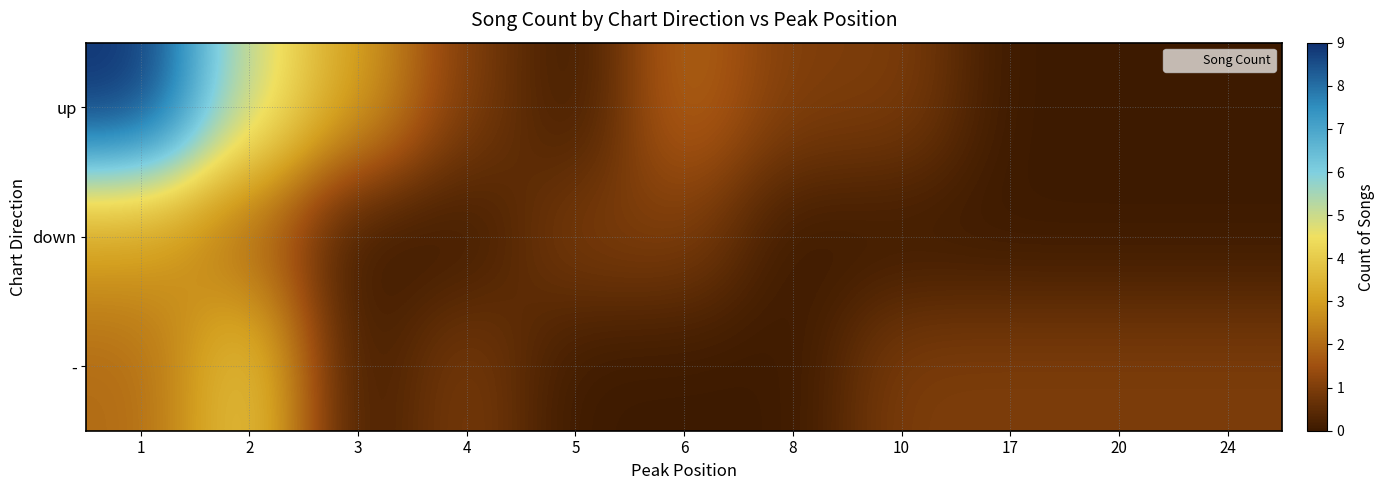

Rank the series at 5 from lowest to highest value.

up, -, down